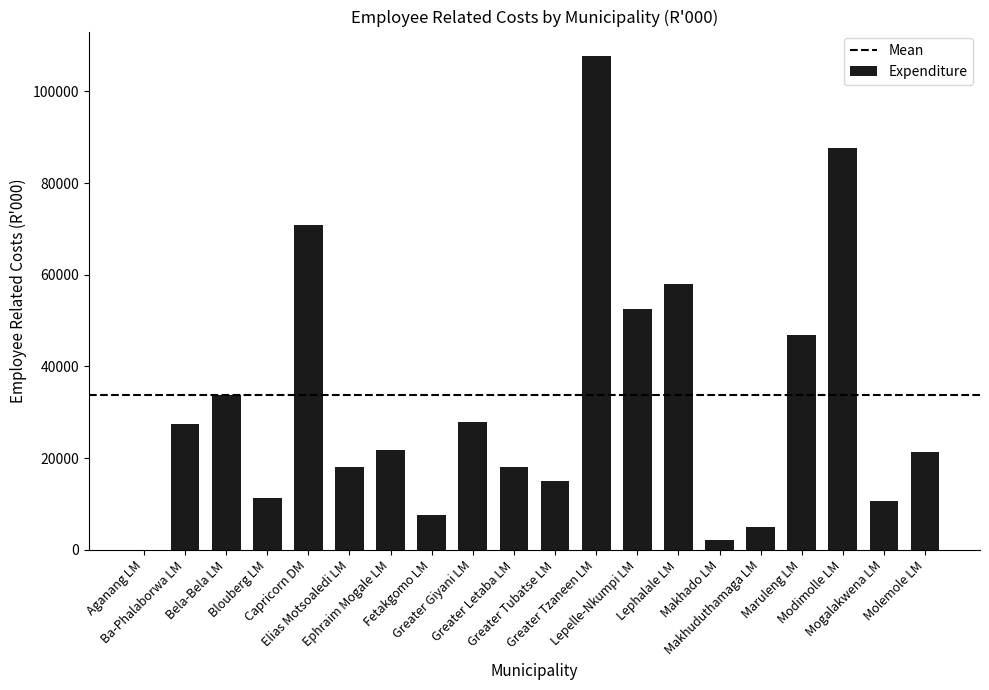

At which category does the chart reach its peak across all series?

Greater Tzaneen LM